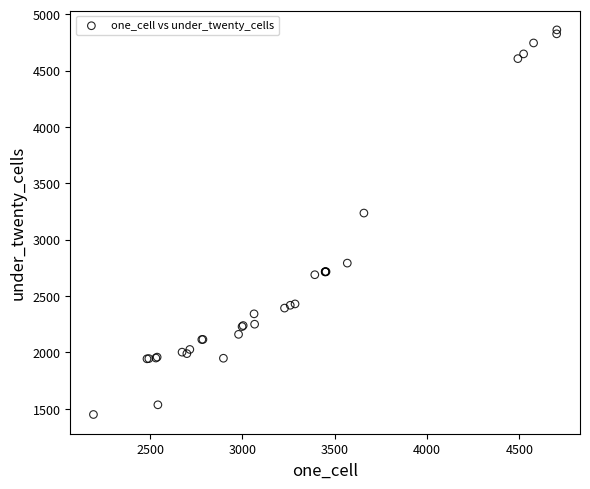

What Y value in the scatter plot is closest to 3156?

3237